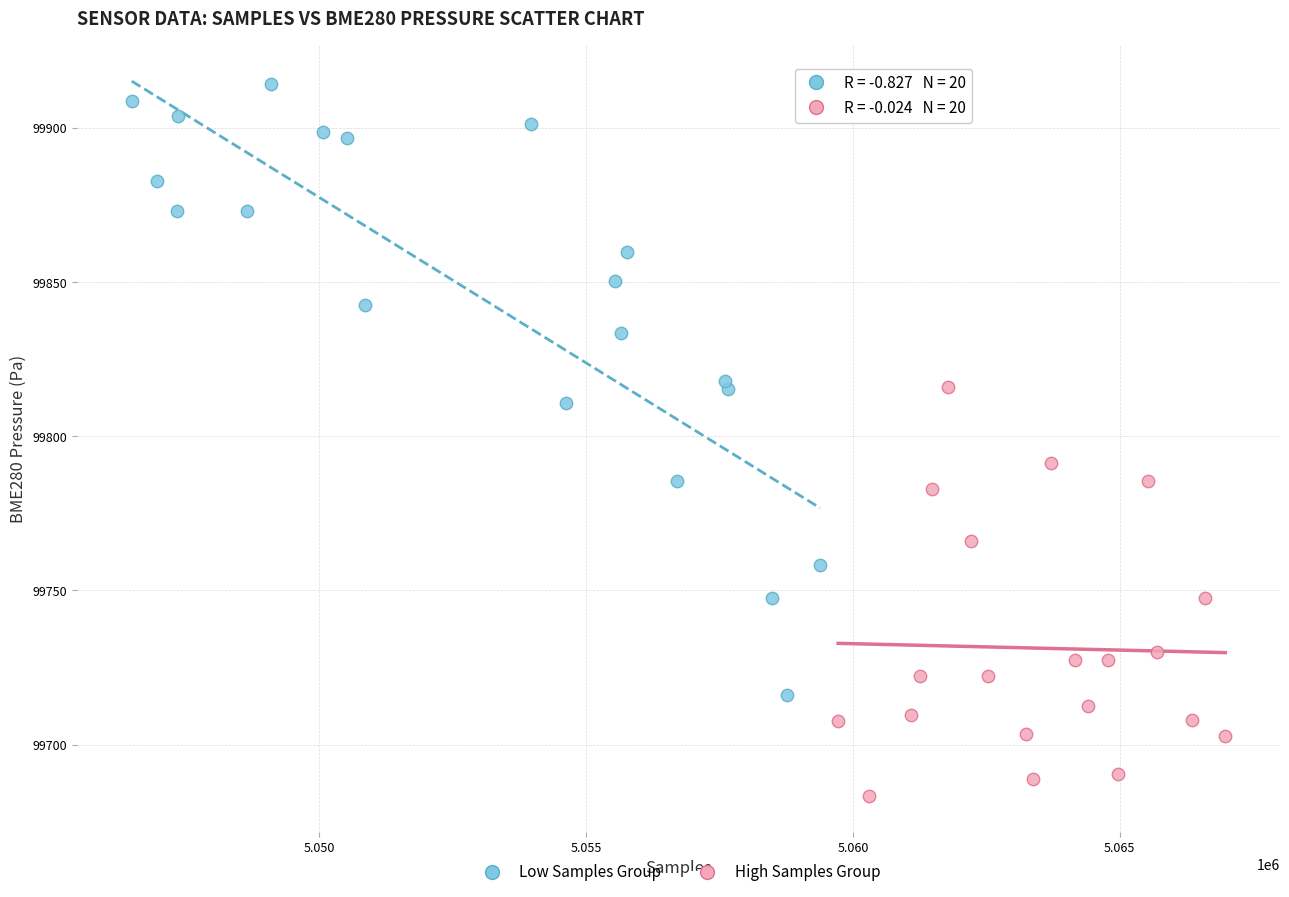

Which series reaches the minimum Y coordinate?

High Samples Group